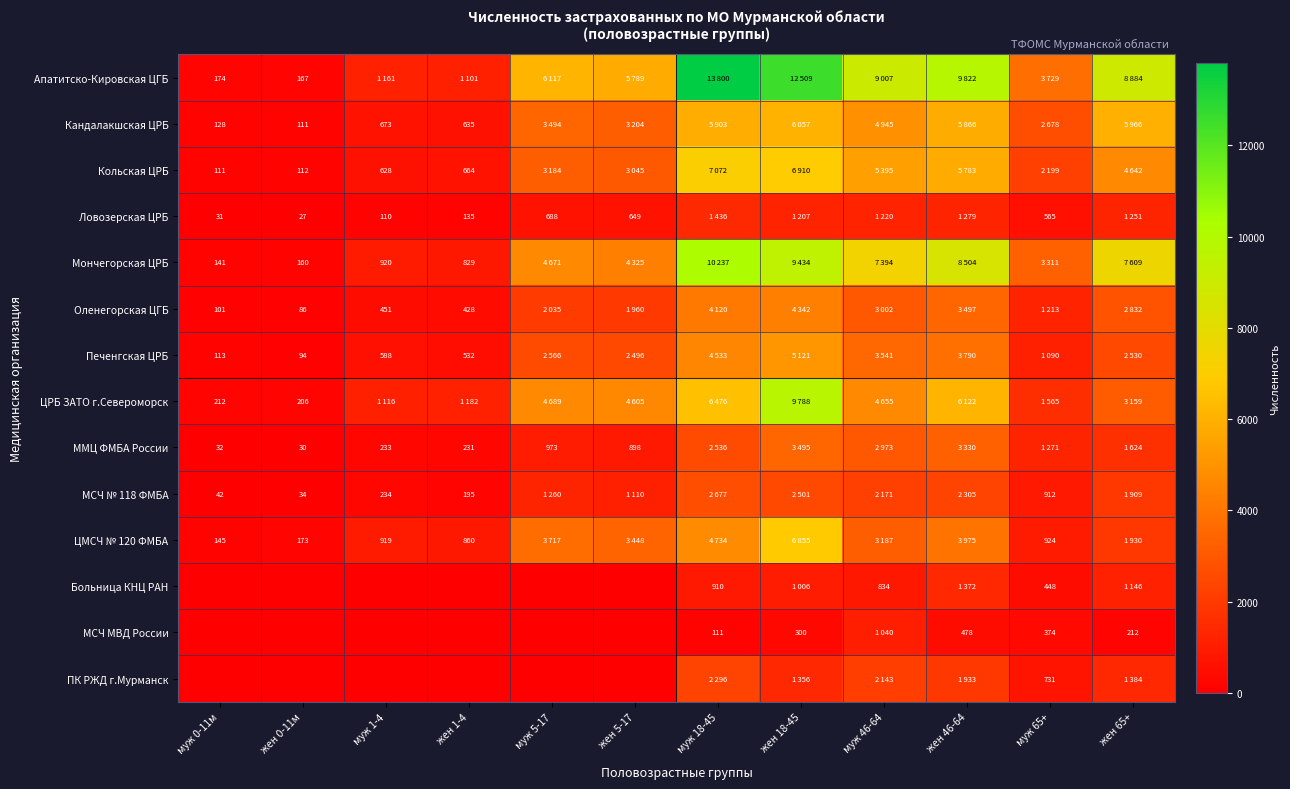

What is the total value across all series at жен 65+?

45078